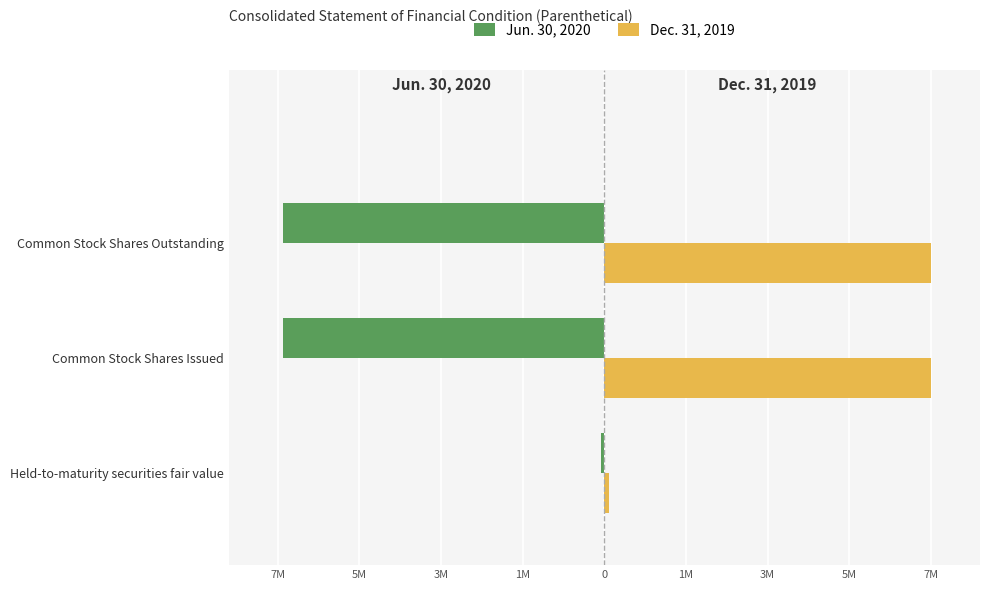

Reading left to right, extract all data points from this chart.

Jun. 30, 2020: -80702	-6983523	-6983523
Dec. 31, 2019: 100656	7110022	7110022